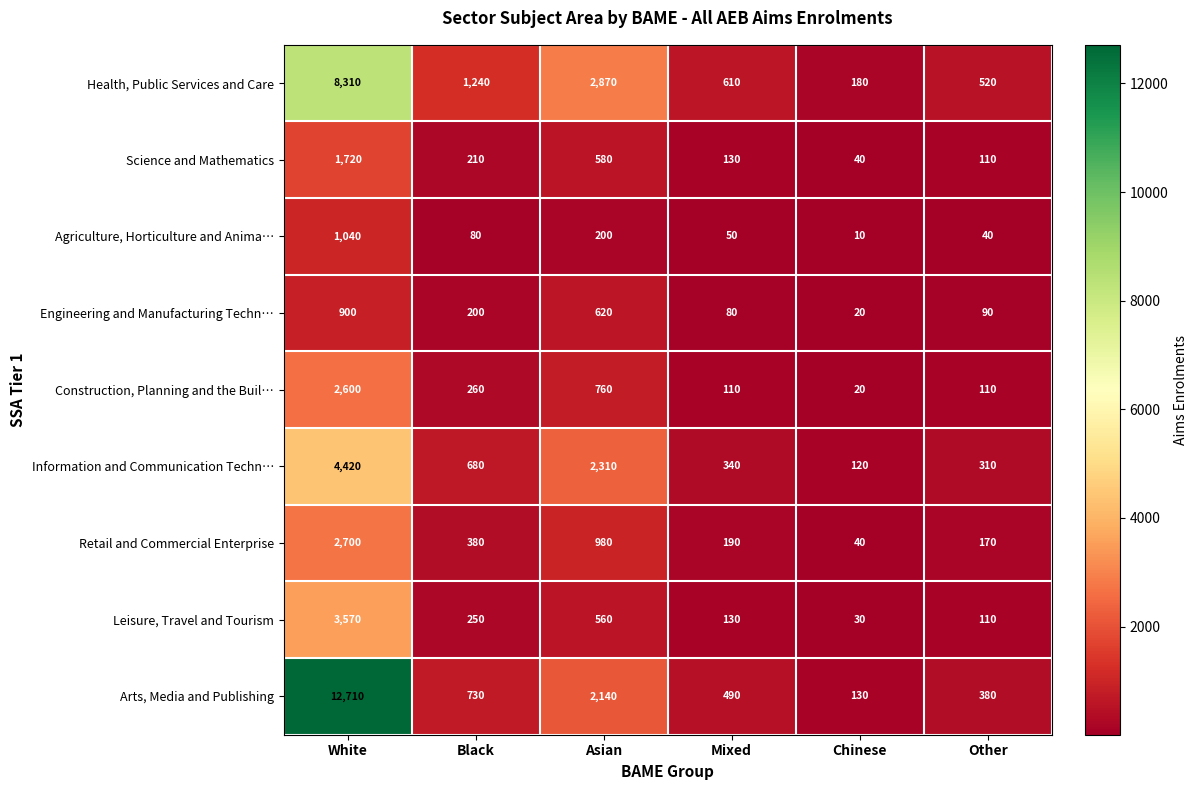

Between Chinese and Other, which series saw the biggest shift?

Health, Public Services and Care